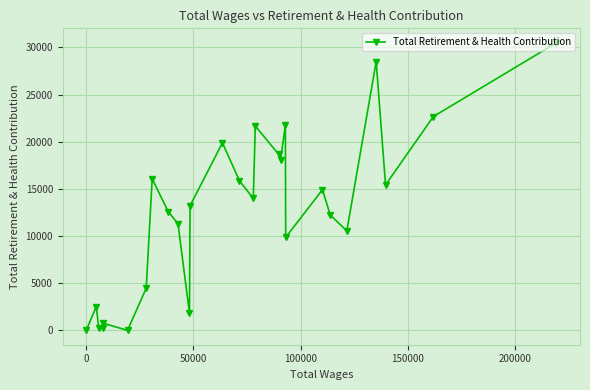

What is the value of the 13th point from the left?

19883